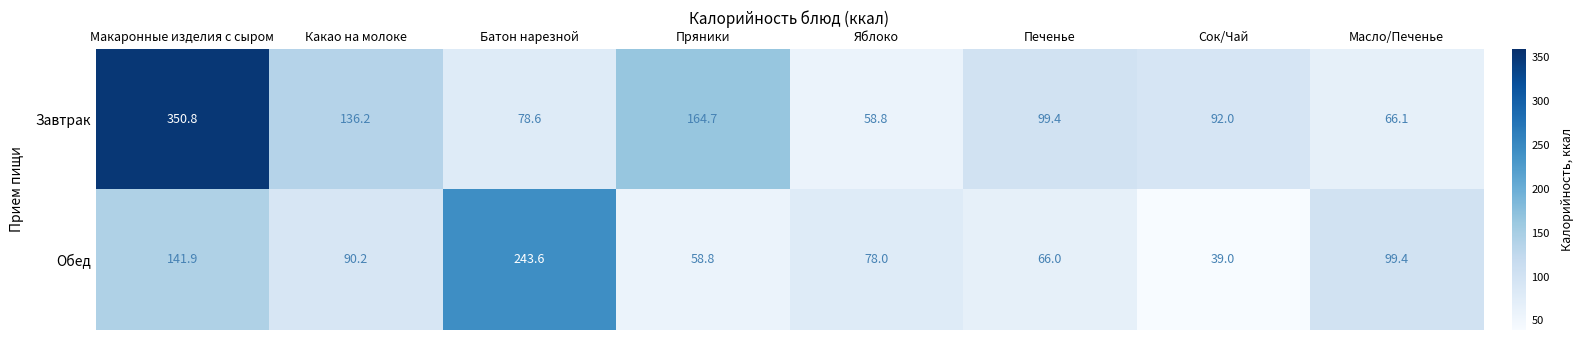

What is the lowest value of the Обед series?

39.0